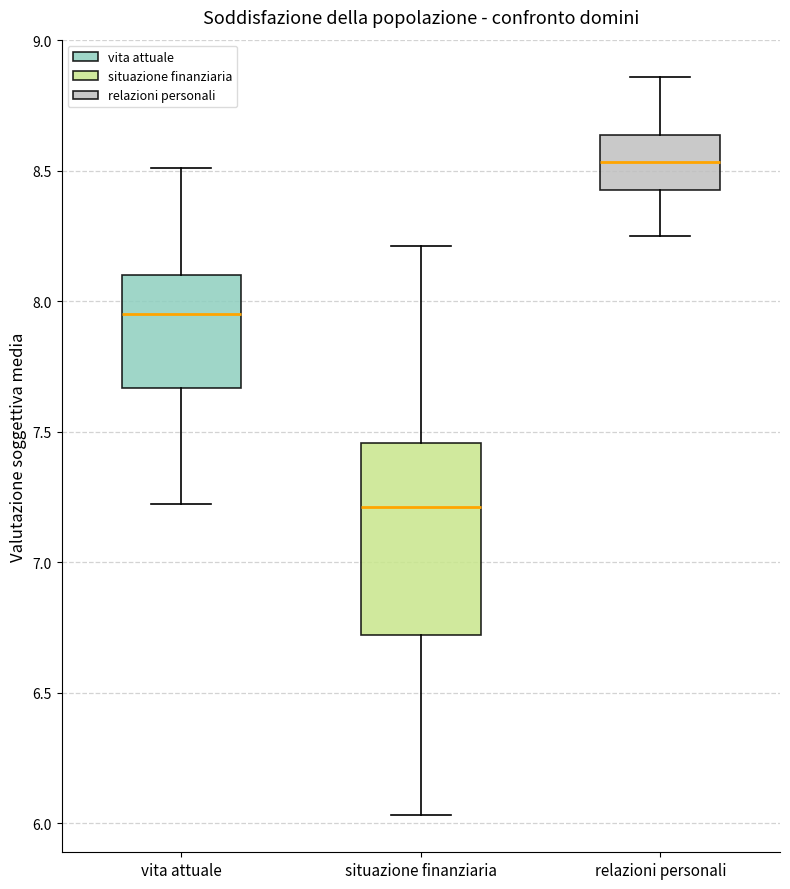

Where does the lower whisker of the box for situazione finanziaria end on the y-axis? The values are not printed on the chart, so give them approximately, as read against the axis.

6.05